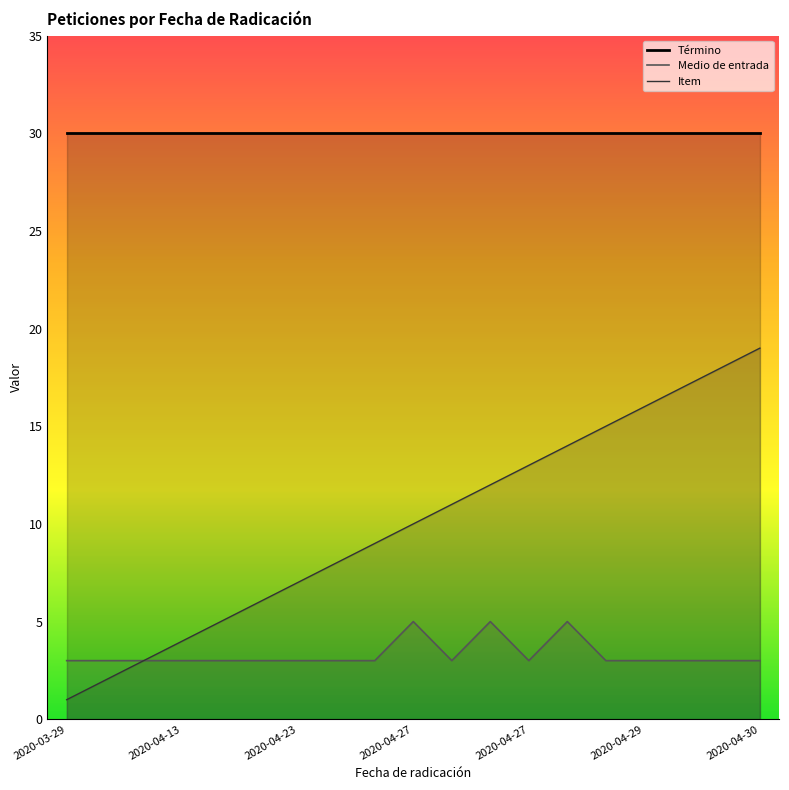

At which label is Término closest to 30?

2020-03-29